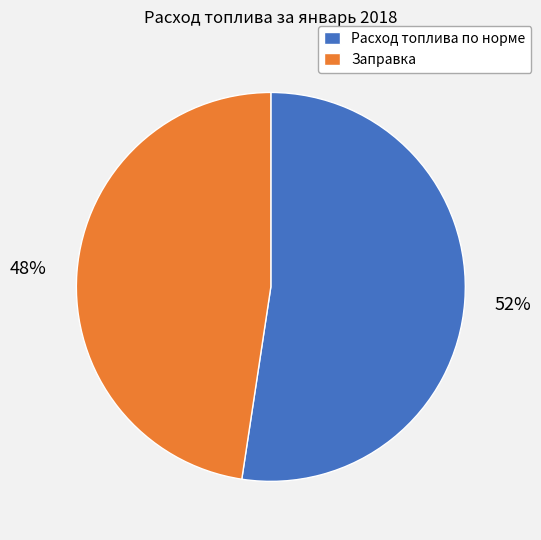

The Заправка slice represents 55% of the pie. True or false?

False